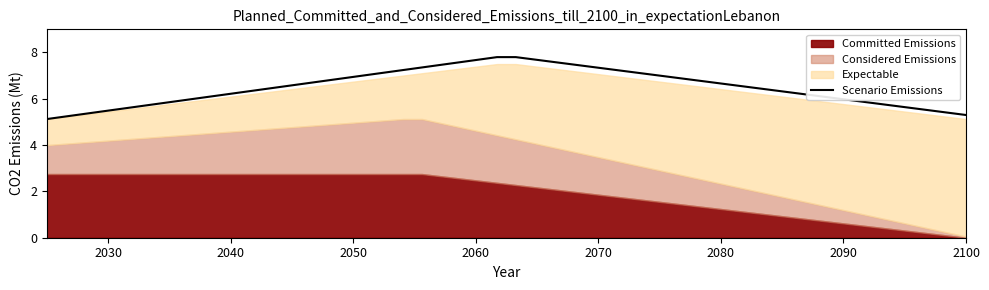

What are all the series names shown in the legend?

Committed Emissions, Considered Emissions, Expectable, Scenario Emissions